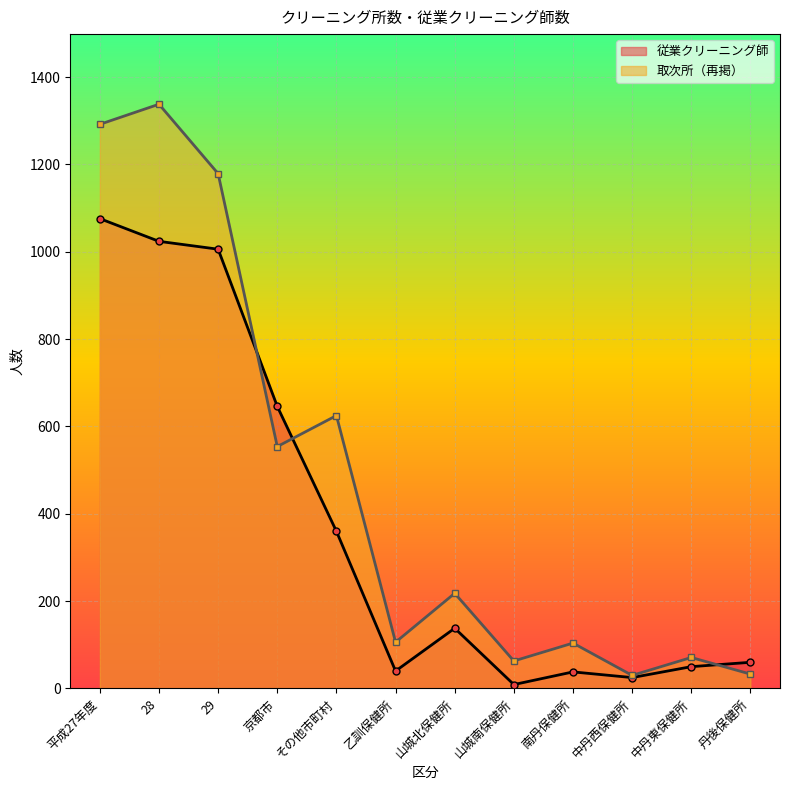

Reading left to right, transcribe all the data shown in this chart.

1076	1024	1006	646	360	40	138	9	38	25	50	60